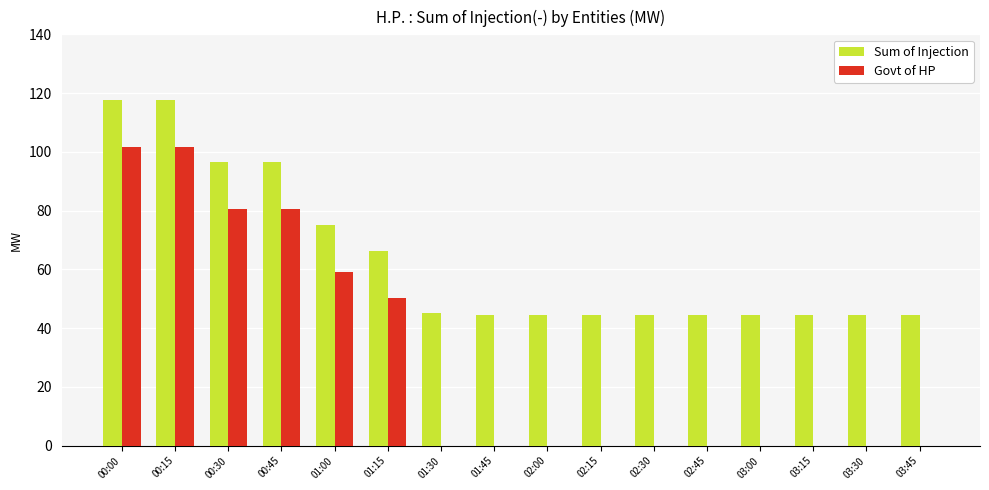

What is the average value of the Sum of Injection series?

63.5